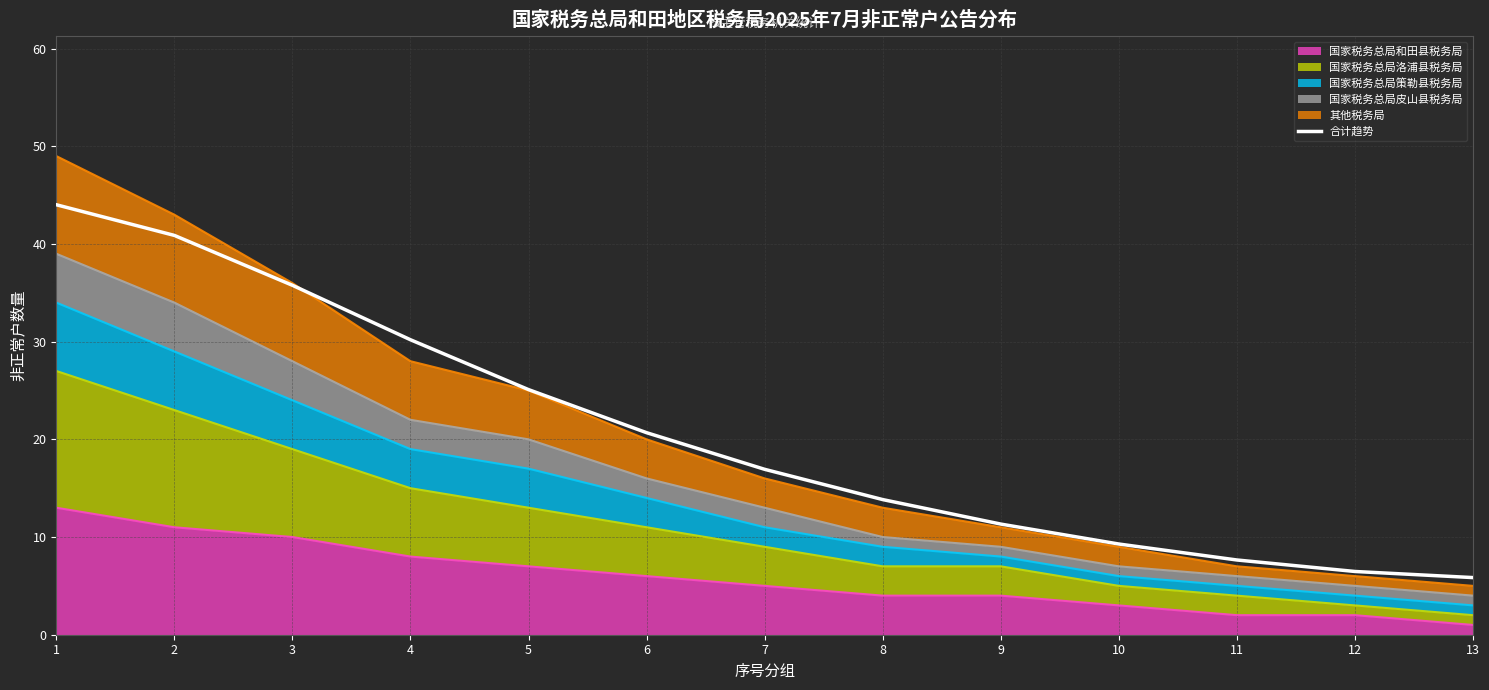

List the labels in order of value, largest first.

1, 2, 3, 4, 5, 6, 7, 8, 9, 10, 11, 12, 13